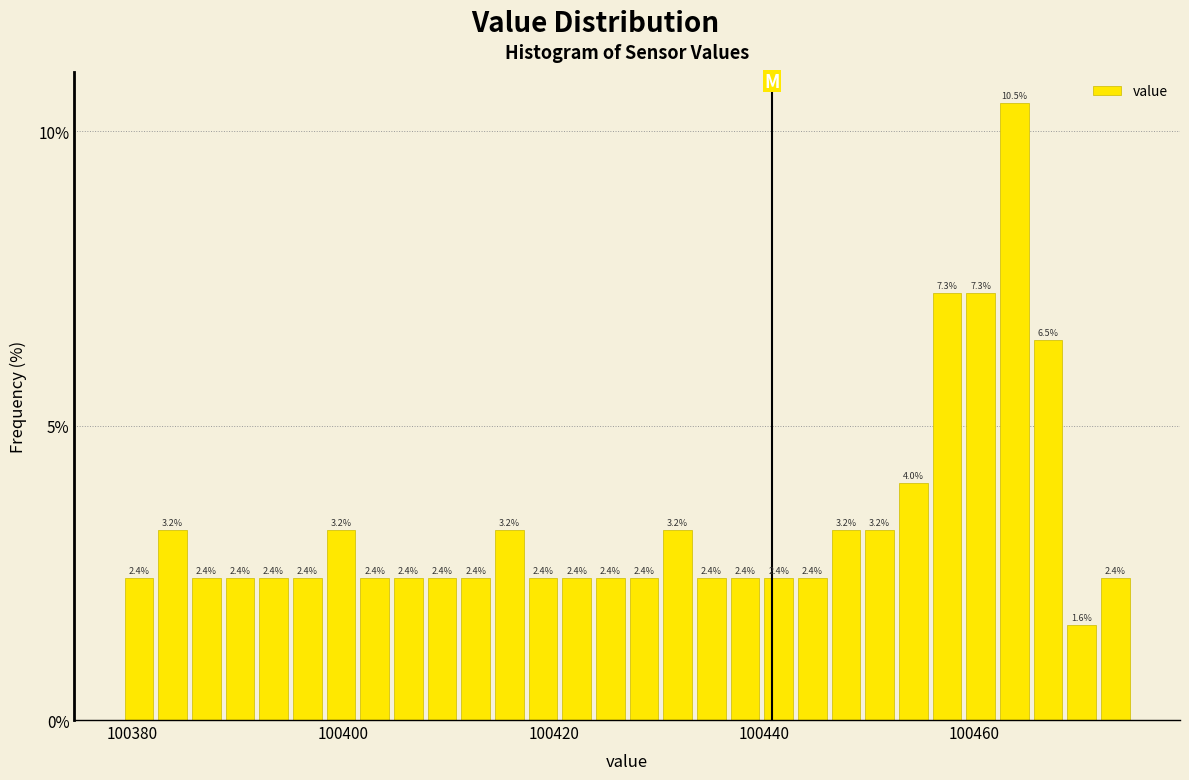

Read against the x-axis, roughly where is the centre of the tallest bar?

100464